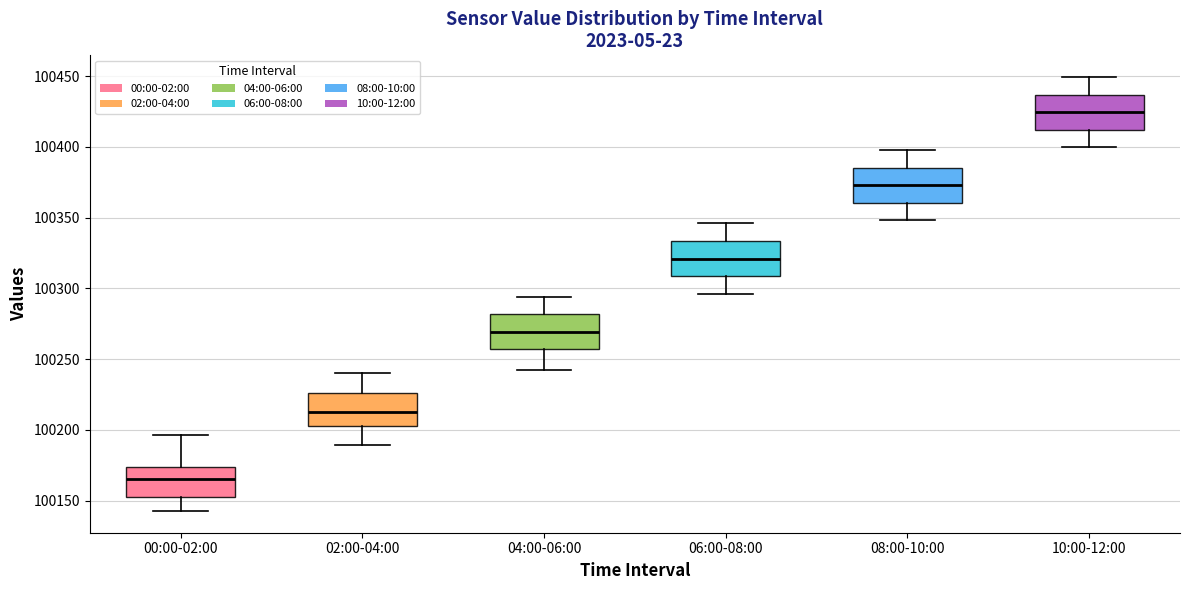

Where is the upper edge of the box for 02:00-04:00 on the y-axis? The values are not printed on the chart, so give them approximately, as read against the axis.

100225